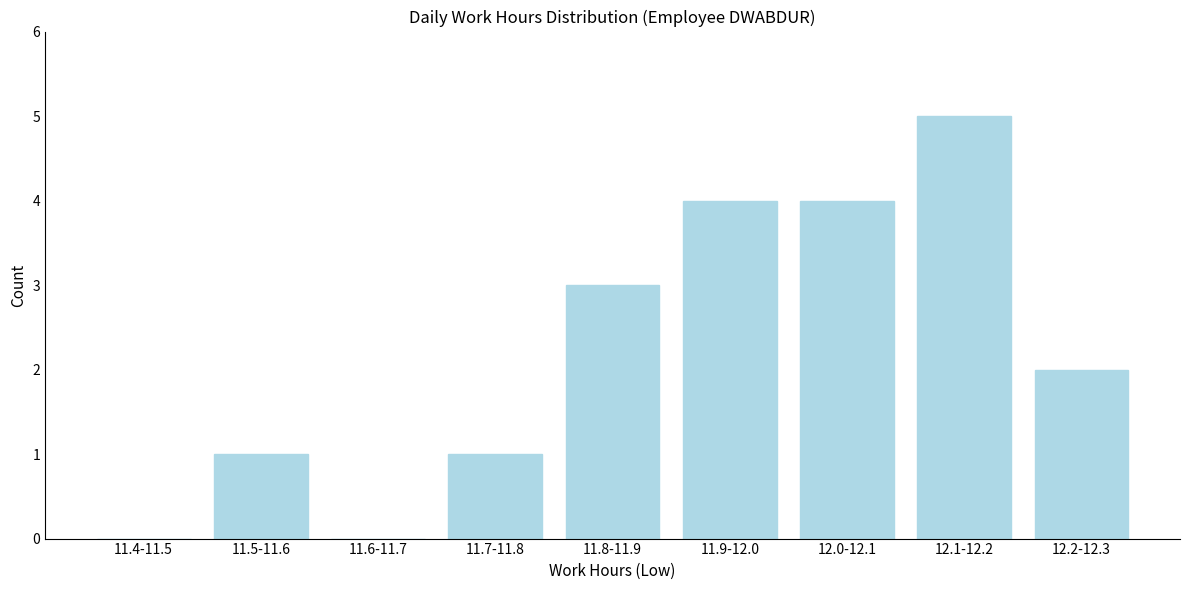

Reading left to right, transcribe all the data shown in this chart.

11.4-11.5=0	11.5-11.6=1	11.6-11.7=0	11.7-11.8=1	11.8-11.9=3	11.9-12.0=4	12.0-12.1=4	12.1-12.2=5	12.2-12.3=2